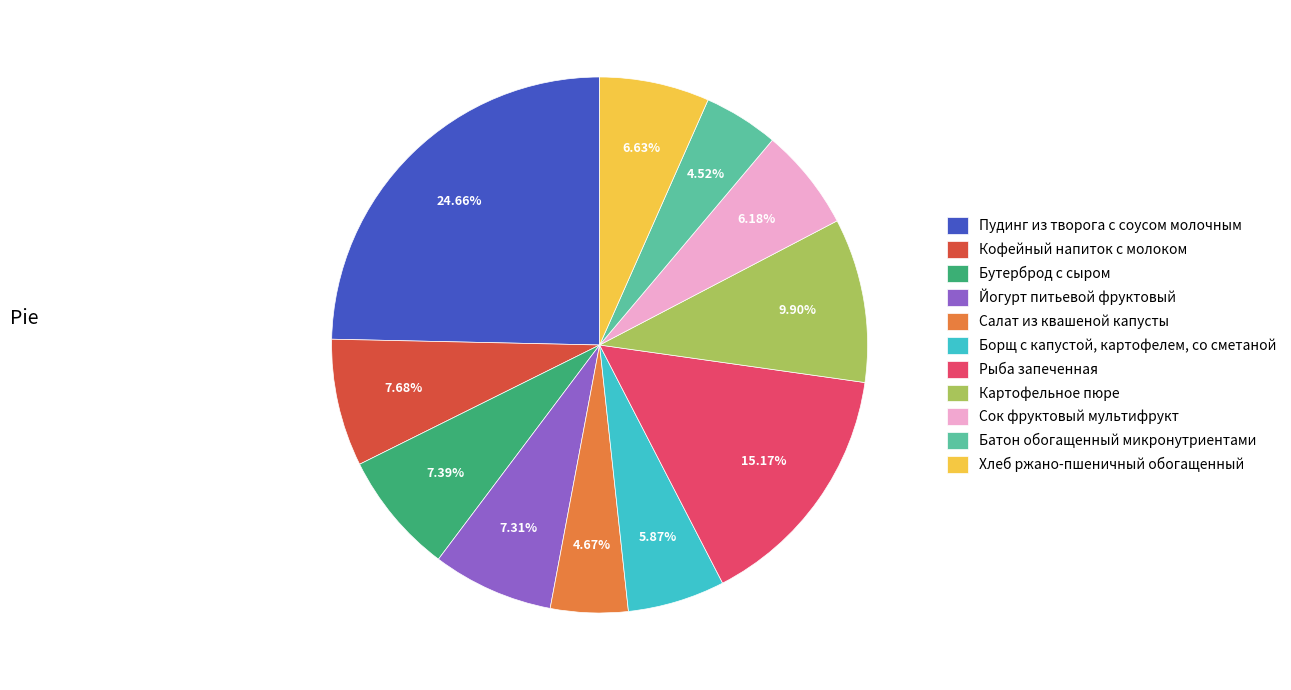

What percentage is NOT represented by Йогурт питьевой фруктовый?

92.7%